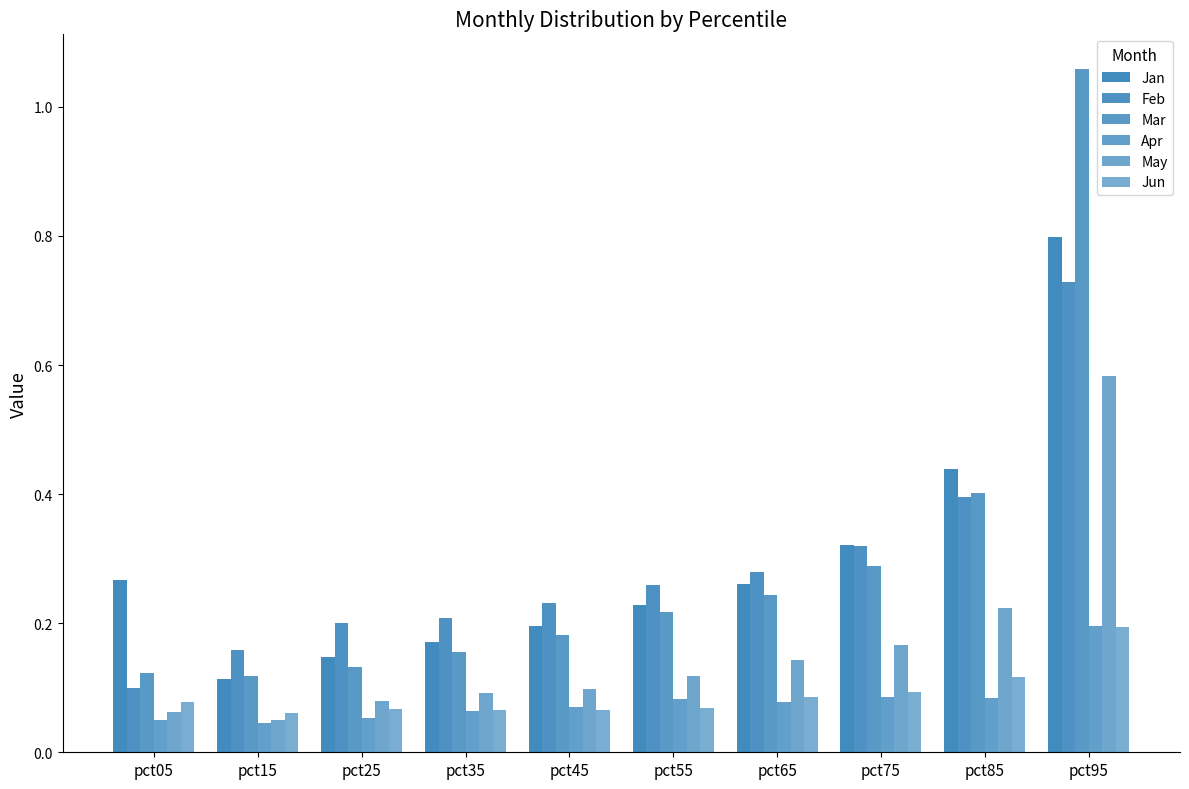

True or false: Feb has a value of 0.3 at pct75.

True